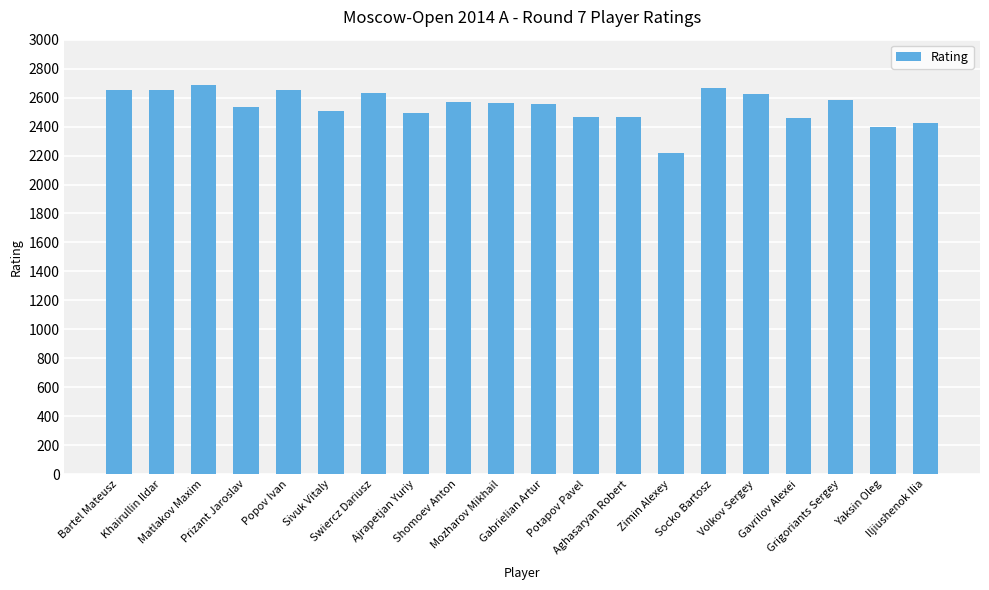

Which has a higher value, Grigoriants Sergey or Potapov Pavel?

Grigoriants Sergey